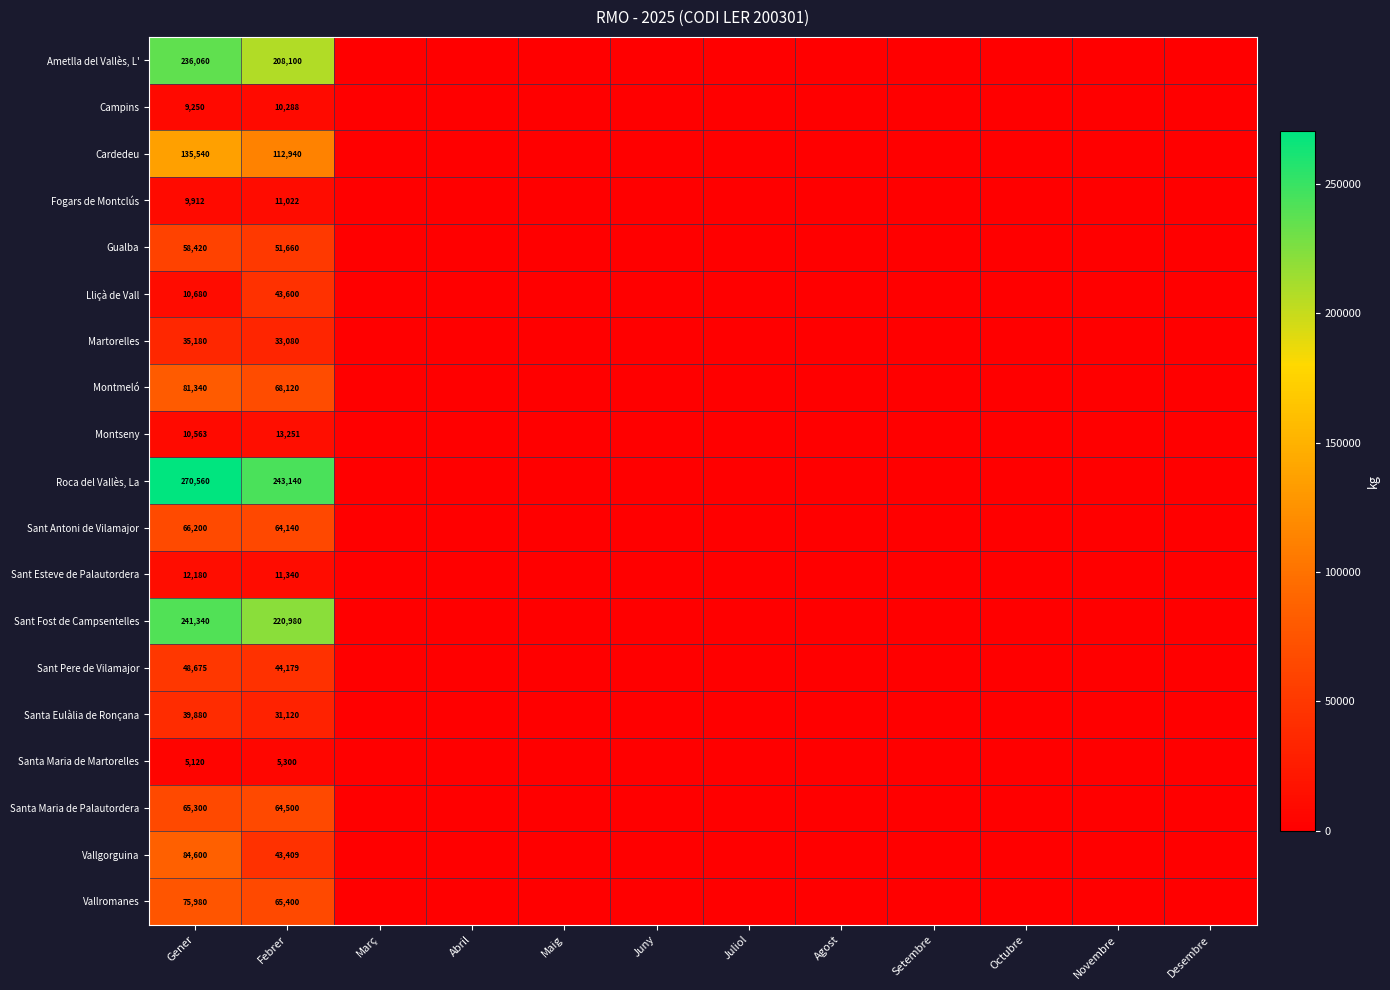

What is the maximum value shown in the chart?

270560